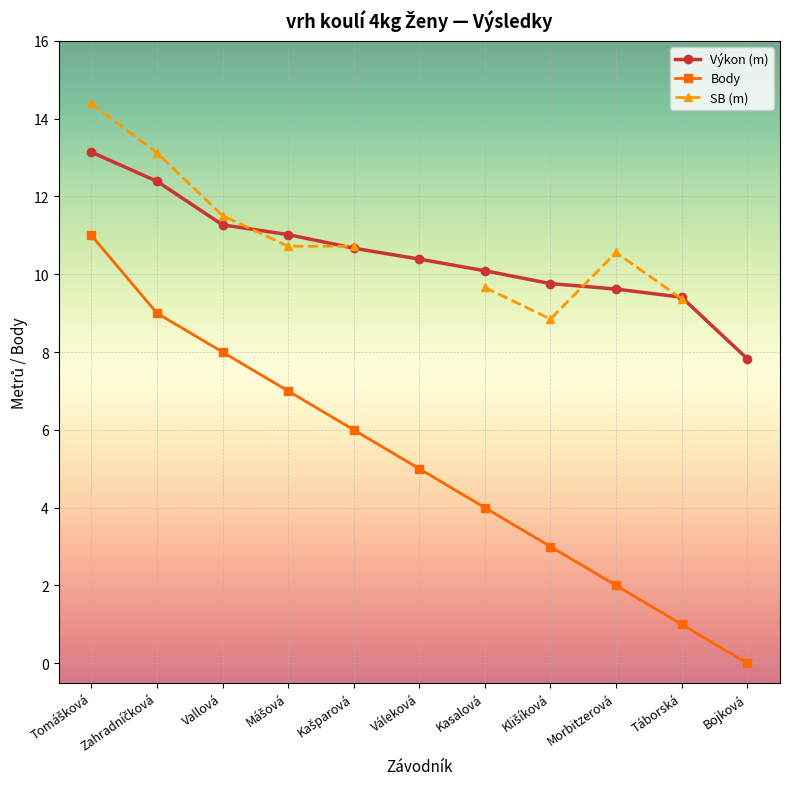

Rank the series at Kasalová from highest to lowest value.

Výkon (m), SB (m), Body